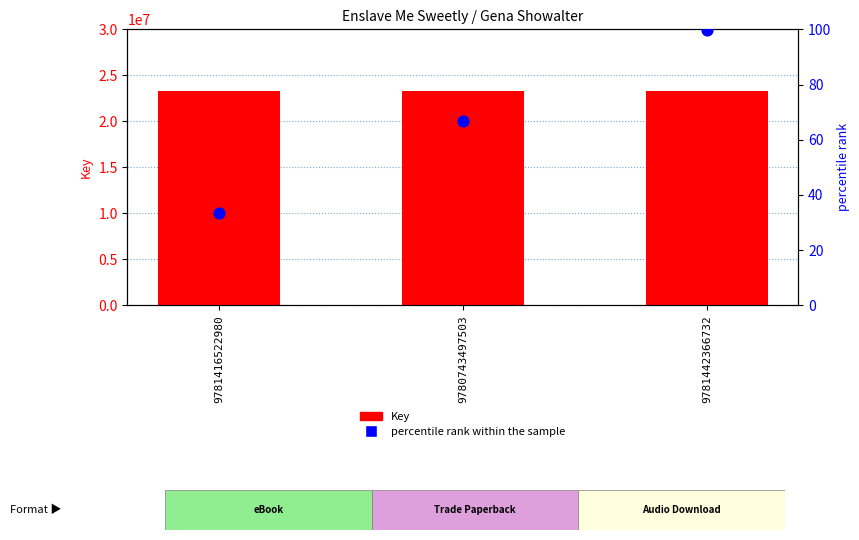

Which series reaches the minimum Y coordinate?

percentile rank within the sample